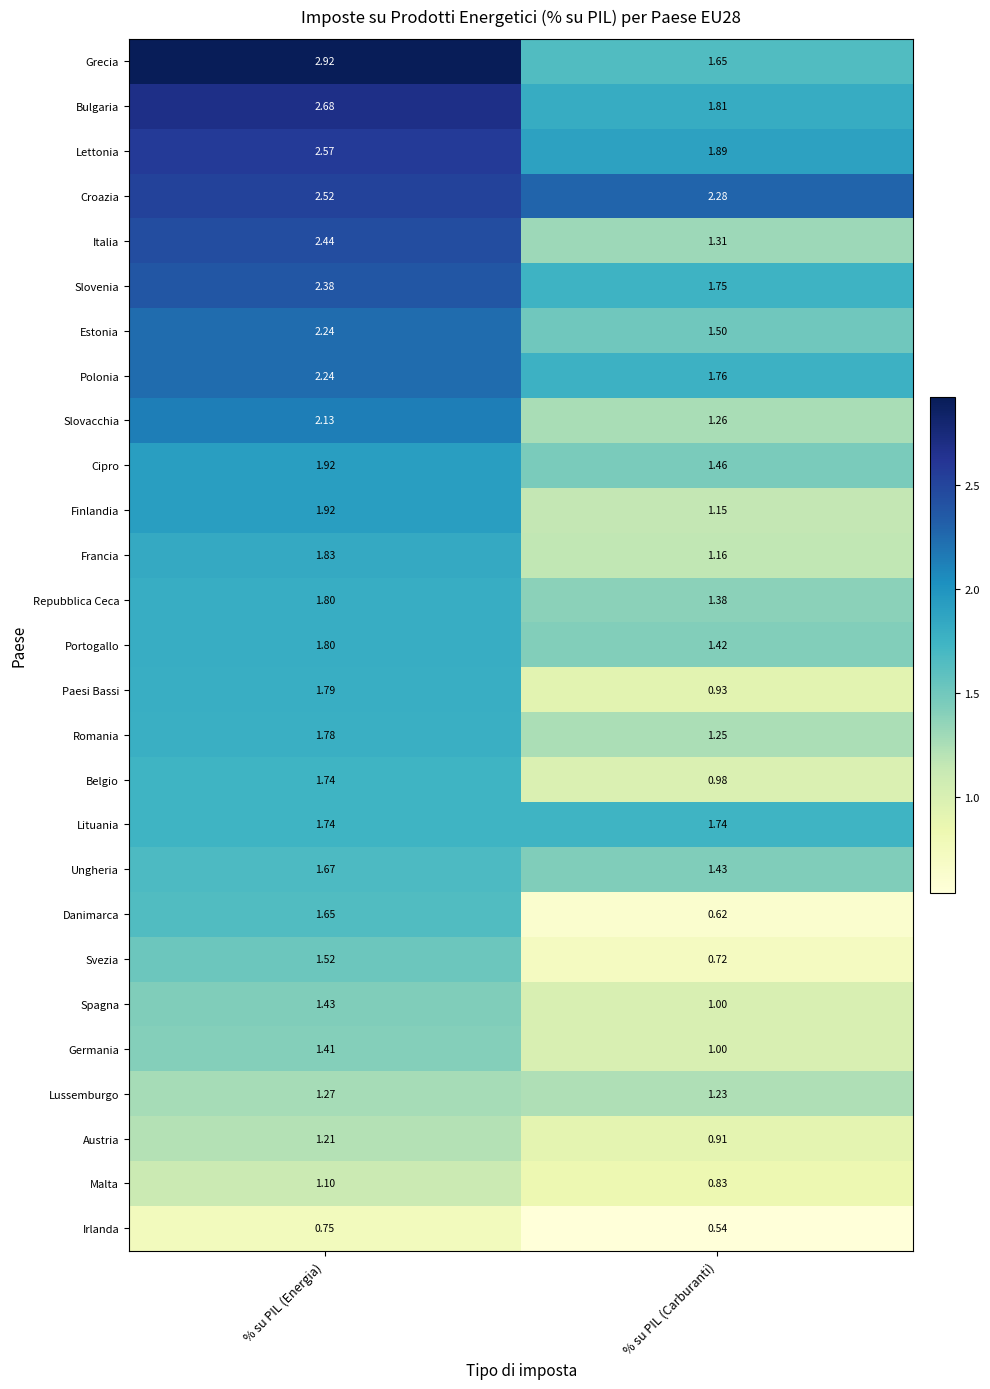

Which category has the highest value in the Paesi Bassi series?

% su PIL (Energia)